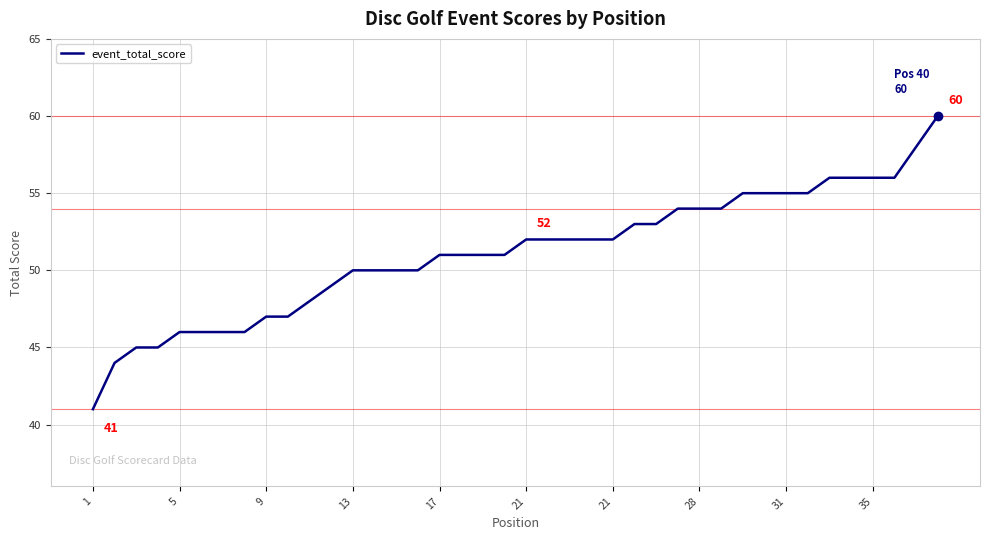

Reading left to right, what are all the values shown in this chart?

41	44	45	45	46	46	46	46	47	47	48	49	50	50	50	50	51	51	51	51	52	52	52	52	52	53	53	54	54	54	55	55	55	55	56	56	56	56	58	60